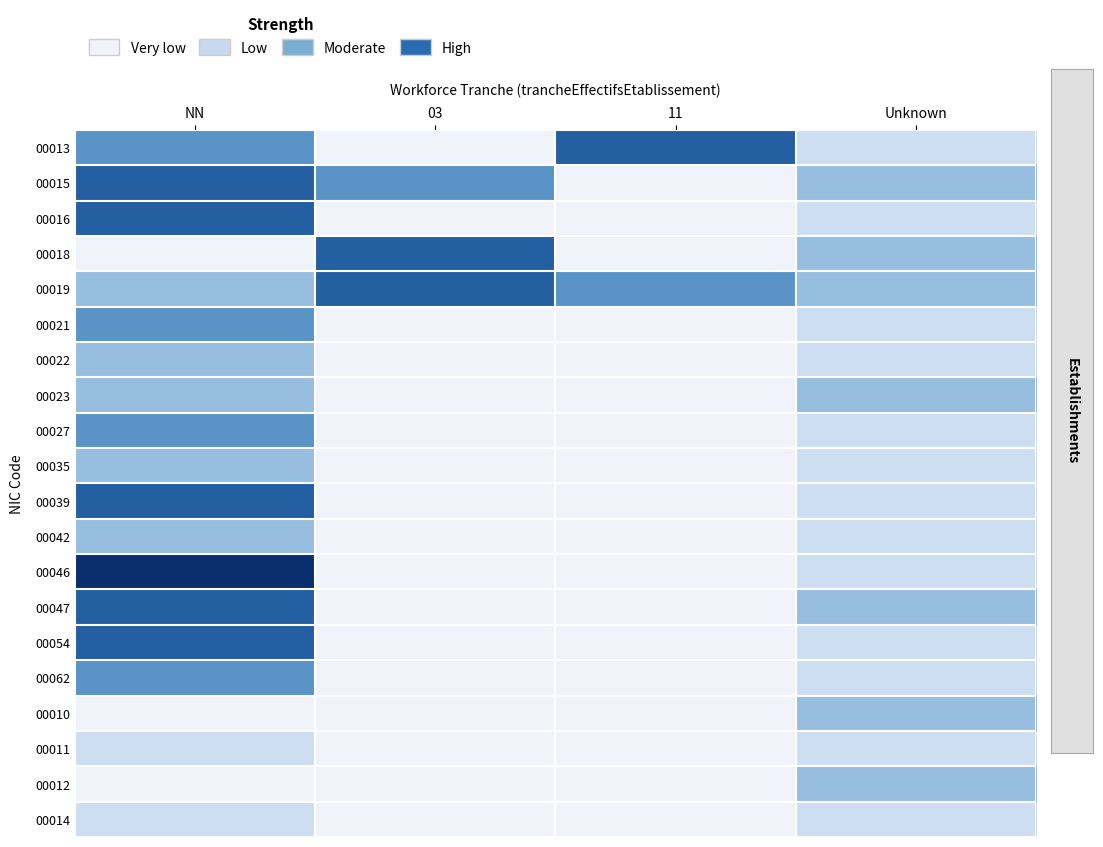

Which series has the largest total across all categories?

00019